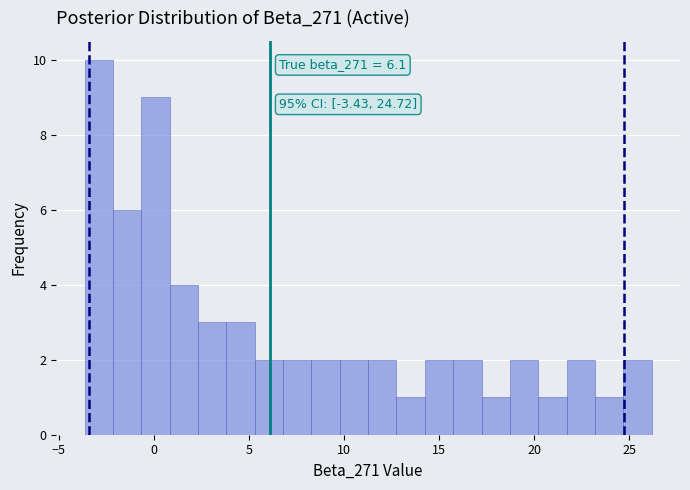

Read against the x-axis, roughly where is the centre of the tallest bar?

-3.0